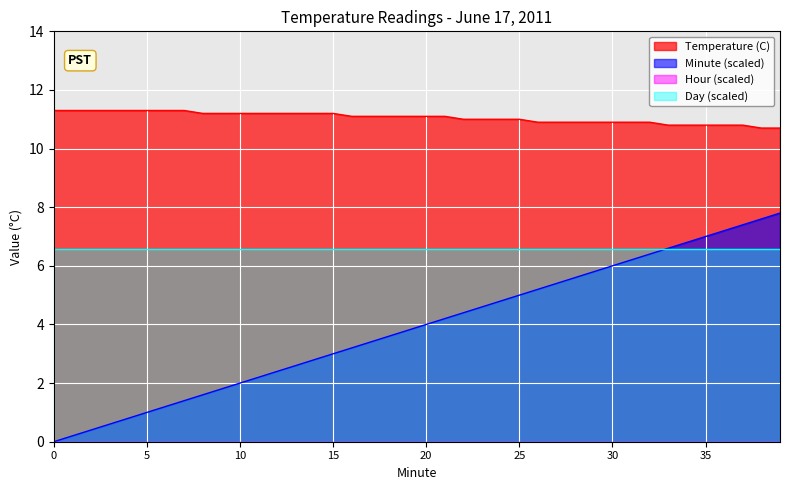

True or false: Minute (scaled) and Temperature (C) cross at least once.

False